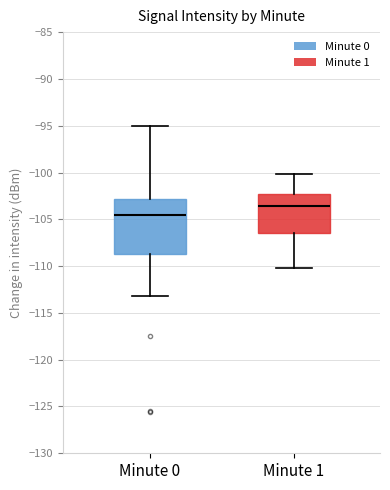

Where does the median line of the box for Minute 0 sit on the y-axis? The values are not printed on the chart, so give them approximately, as read against the axis.

-104.5